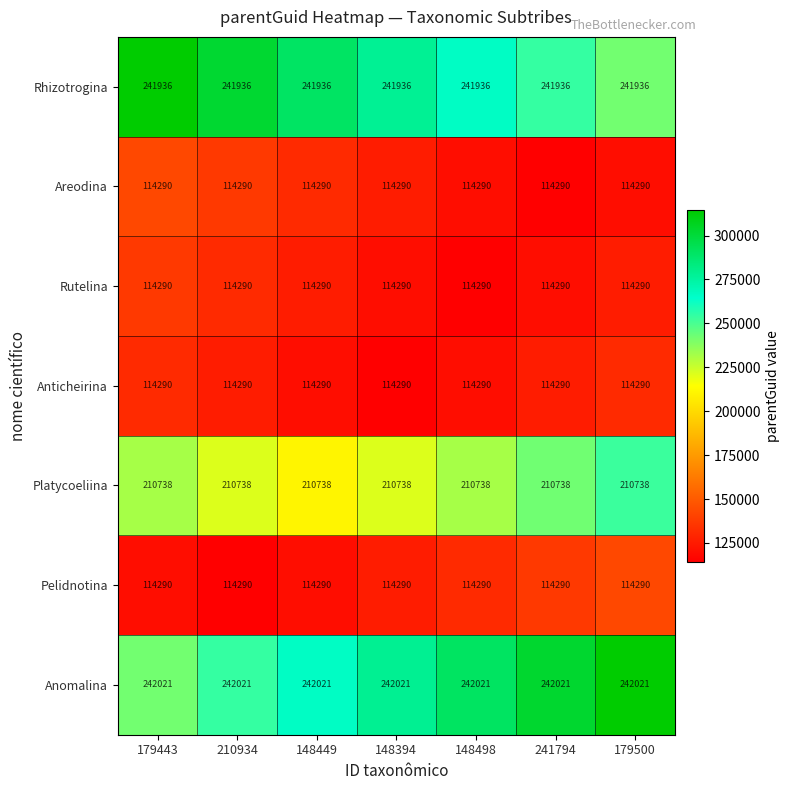

What is the lowest value of the Rhizotrogina series?

241936